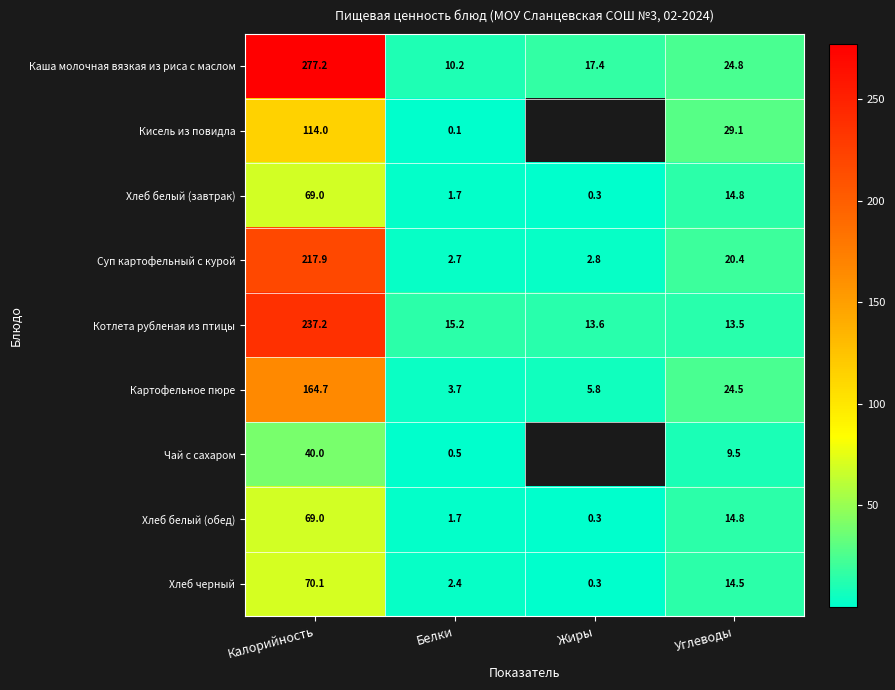

List the labels in order of Каша молочная вязкая из риса с маслом value, largest first.

Калорийность, Углеводы, Жиры, Белки